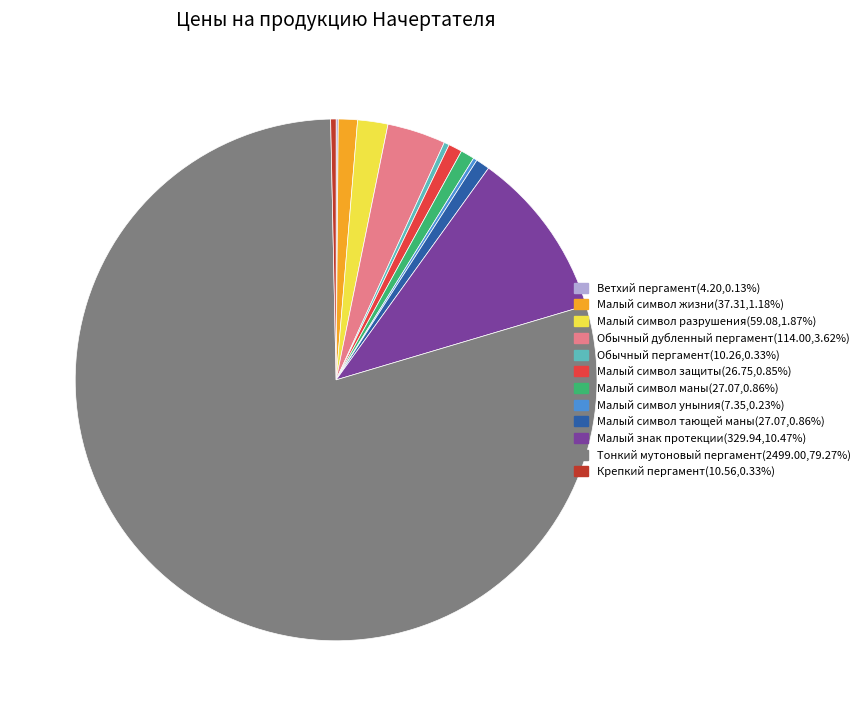

Is there a majority slice in this chart?

Yes